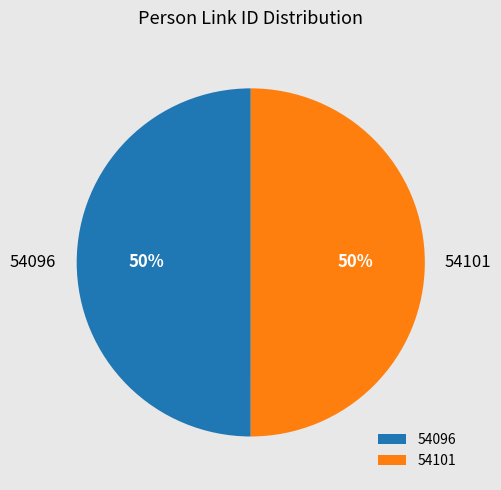

To the nearest percent, what percentage of the pie is 54096?

50%